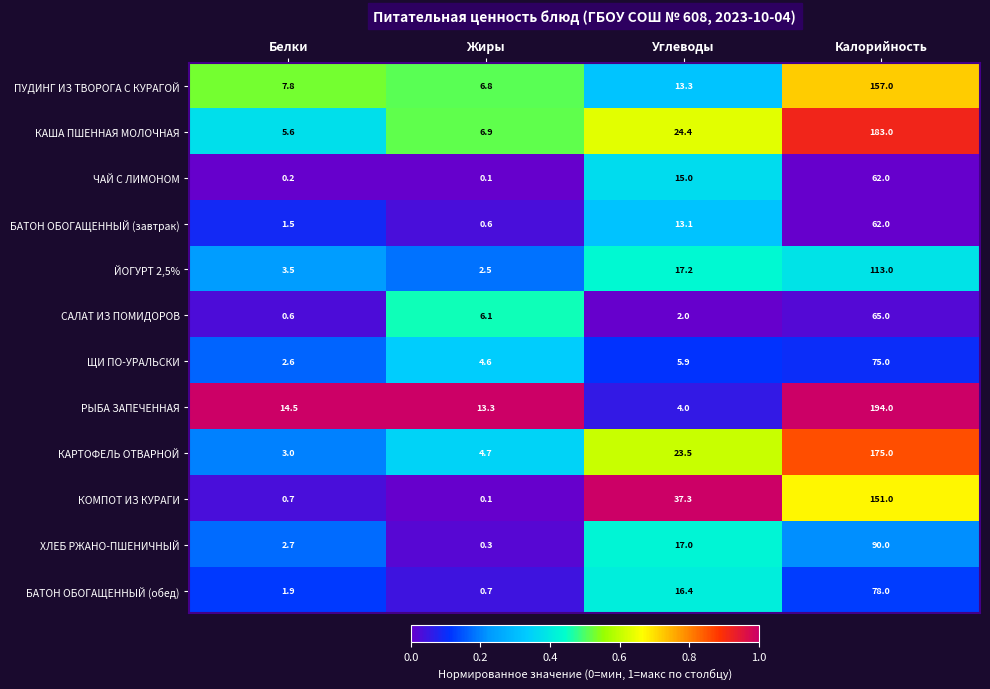

What is the difference between the КОМПОТ ИЗ КУРАГИ values at Углеводы and Калорийность?

113.7